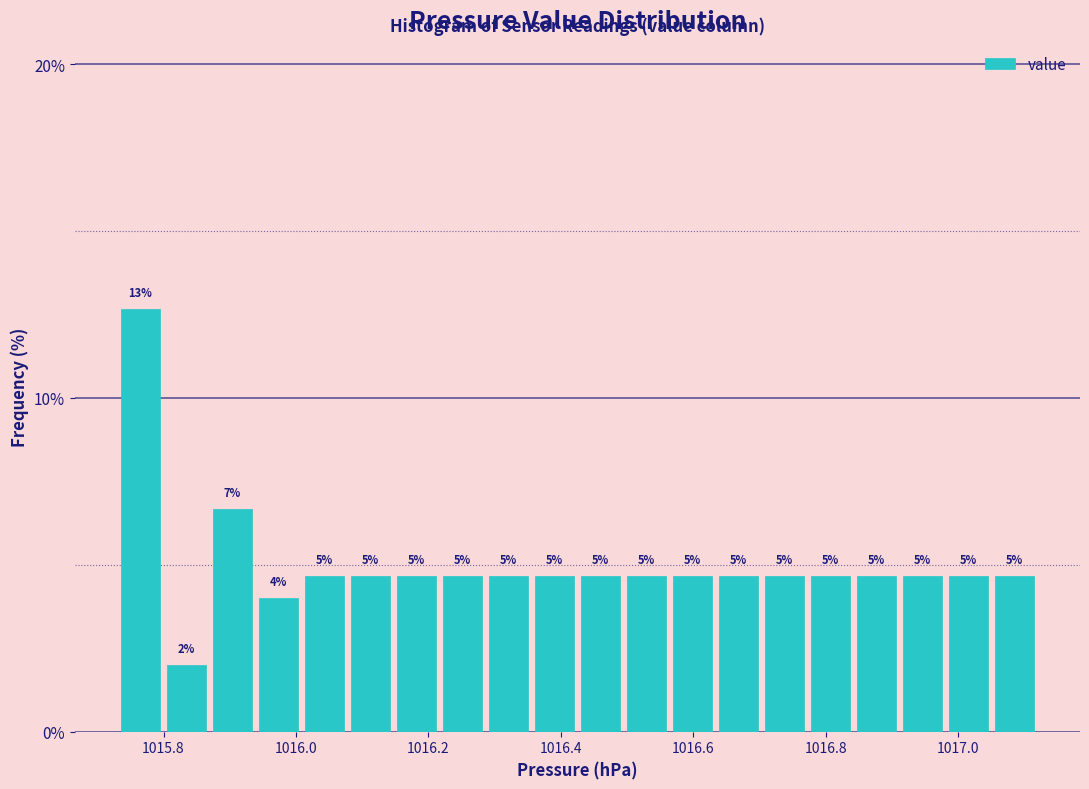

Read against the x-axis, roughly where is the centre of the tallest bar?

1015.76